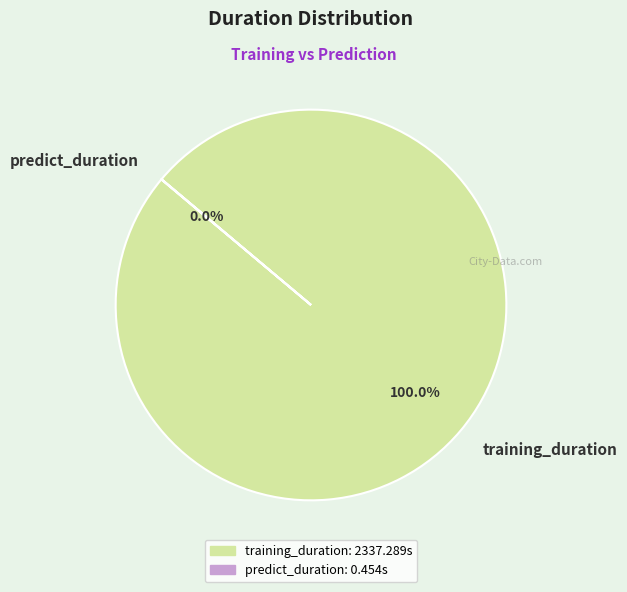

To the nearest percent, what percentage of the pie is training_duration?

100%